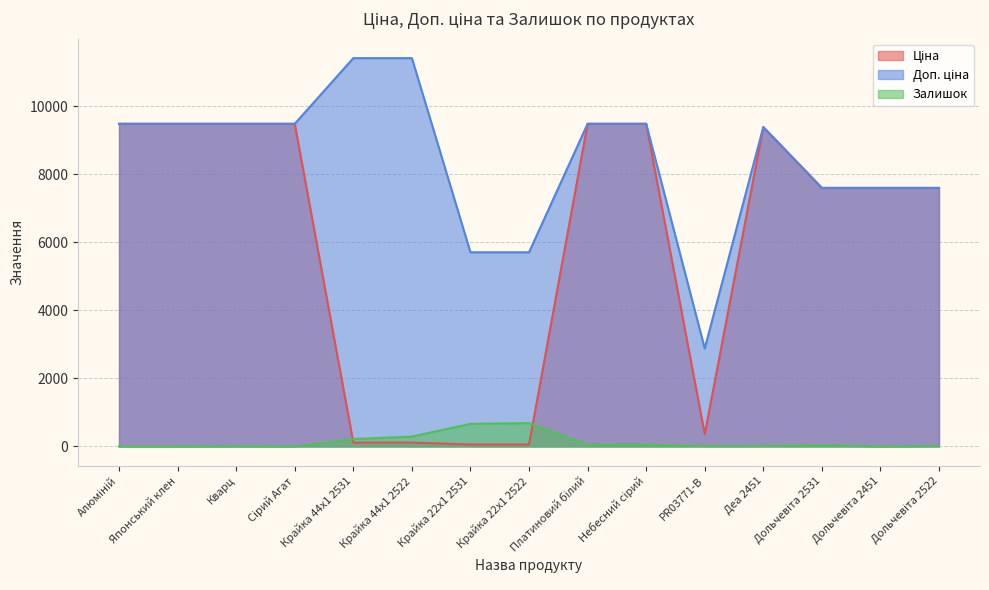

How many positive values does the Залишок series have?

11